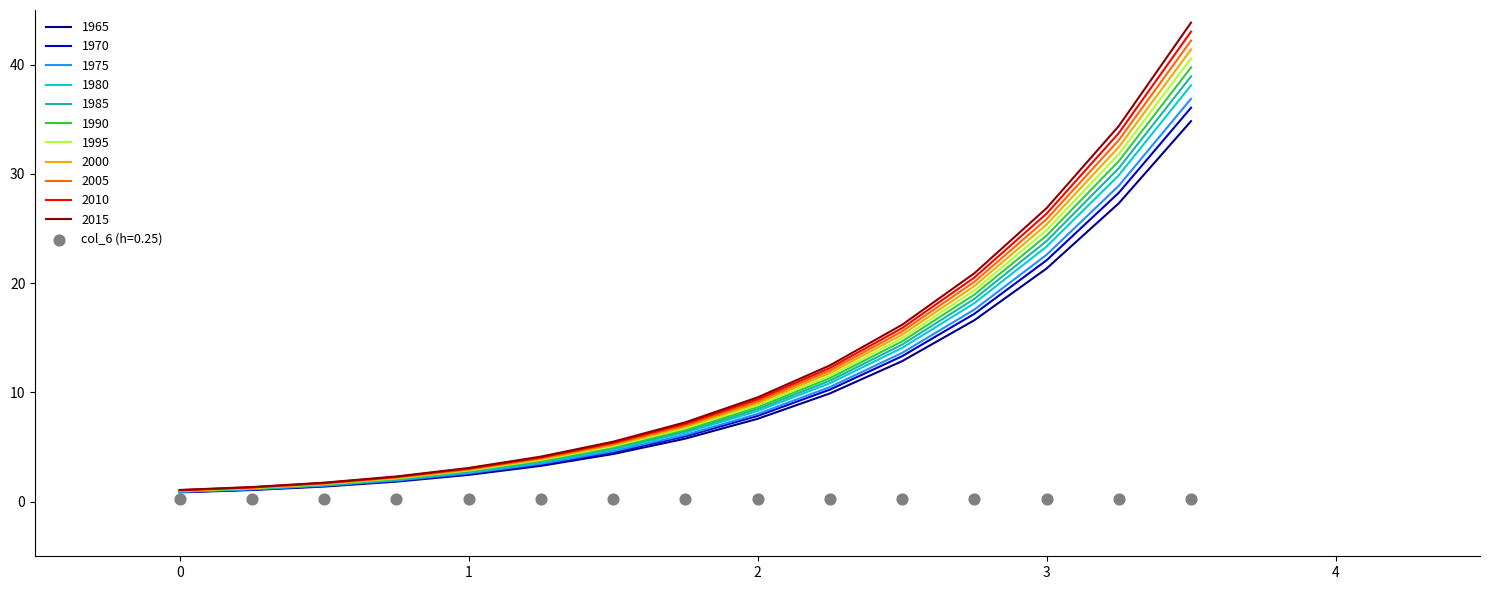

Approximately how many times larger is the value at 0.25 compared to 2.75?

0.1